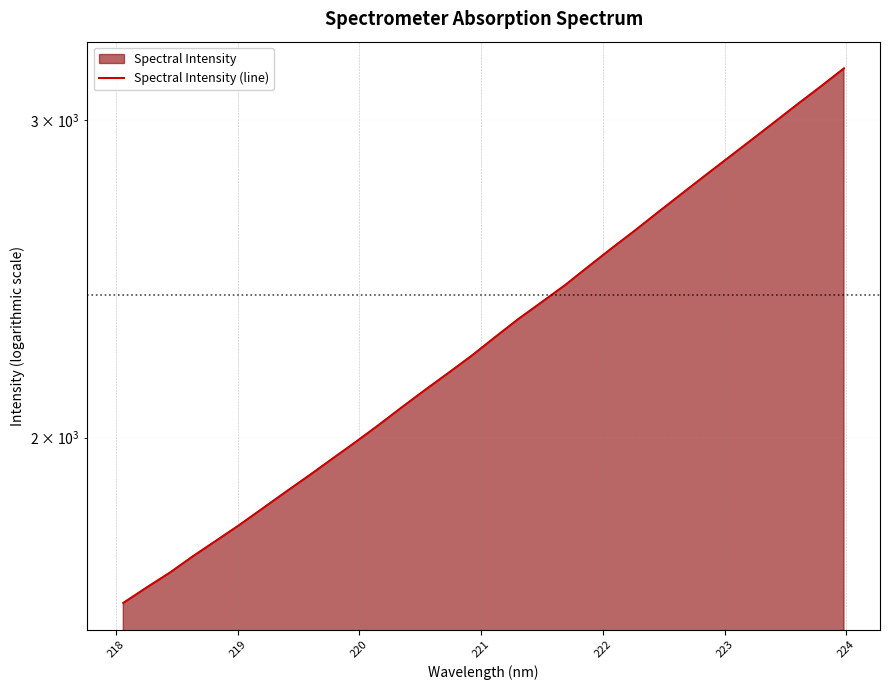

How many series are shown in this chart?

1